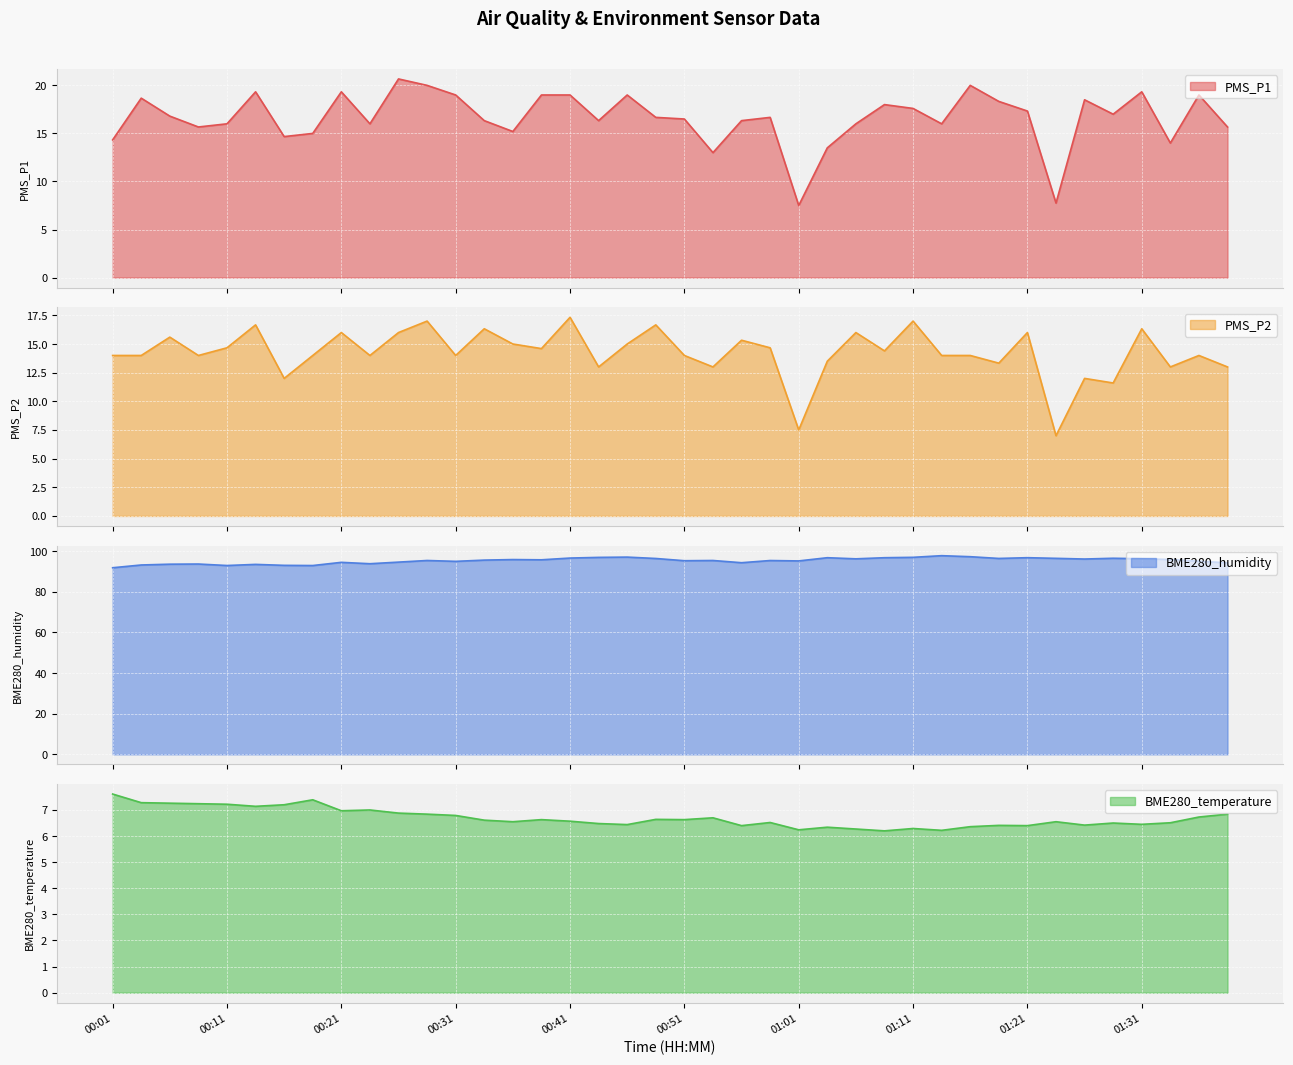

Reading left to right, list all the values displayed in this chart.

PMS_P1: 00:01=14.3	00:04=18.7	00:06=16.8	00:09=15.7	00:11=16.0	00:14=19.3	00:16=14.7	00:19=15.0	00:21=19.3	00:24=16.0	00:26=20.7	00:29=20.0	00:31=19.0	00:34=16.3	00:36=15.2	00:39=19.0	00:41=19.0	00:44=16.3	00:46=19.0	00:49=16.7	00:51=16.5	00:54=13.0	00:56=16.3	00:59=16.7	01:01=7.5	01:03=13.5	01:06=16.0	01:08=18.0	01:11=17.6	01:13=16.0	01:16=20.0	01:18=18.3	01:21=17.3	01:23=7.8	01:26=18.5	01:28=17.0	01:31=19.3	01:33=14.0	01:36=19.0	01:38=15.7
PMS_P2: 00:01=14.0	00:04=14.0	00:06=15.6	00:09=14.0	00:11=14.7	00:14=16.7	00:16=12.0	00:19=14.0	00:21=16.0	00:24=14.0	00:26=16.0	00:29=17.0	00:31=14.0	00:34=16.3	00:36=15.0	00:39=14.6	00:41=17.3	00:44=13.0	00:46=15.0	00:49=16.7	00:51=14.0	00:54=13.0	00:56=15.3	00:59=14.7	01:01=7.5	01:03=13.5	01:06=16.0	01:08=14.4	01:11=17.0	01:13=14.0	01:16=14.0	01:18=13.3	01:21=16.0	01:23=7.0	01:26=12.0	01:28=11.6	01:31=16.3	01:33=13.0	01:36=14.0	01:38=13.0
BME280_humidity: 00:01=91.8	00:04=93.2	00:06=93.6	00:09=93.6	00:11=92.9	00:14=93.5	00:16=93.0	00:19=92.9	00:21=94.5	00:24=93.8	00:26=94.6	00:29=95.4	00:31=95.0	00:34=95.6	00:36=95.8	00:39=95.7	00:41=96.6	00:44=96.9	00:46=97.0	00:49=96.4	00:51=95.3	00:54=95.4	00:56=94.3	00:59=95.4	01:01=95.2	01:03=96.8	01:06=96.2	01:08=96.8	01:11=96.9	01:13=97.8	01:16=97.2	01:18=96.4	01:21=96.8	01:23=96.4	01:26=96.1	01:28=96.5	01:31=96.2	01:33=95.9	01:36=95.0	01:38=94.2
BME280_temperature: 00:01=7.6	00:04=7.3	00:06=7.3	00:09=7.2	00:11=7.2	00:14=7.1	00:16=7.2	00:19=7.4	00:21=7.0	00:24=7.0	00:26=6.9	00:29=6.8	00:31=6.8	00:34=6.6	00:36=6.5	00:39=6.6	00:41=6.6	00:44=6.5	00:46=6.4	00:49=6.6	00:51=6.6	00:54=6.7	00:56=6.4	00:59=6.5	01:01=6.2	01:03=6.3	01:06=6.3	01:08=6.2	01:11=6.3	01:13=6.2	01:16=6.4	01:18=6.4	01:21=6.4	01:23=6.5	01:26=6.4	01:28=6.5	01:31=6.5	01:33=6.5	01:36=6.7	01:38=6.8